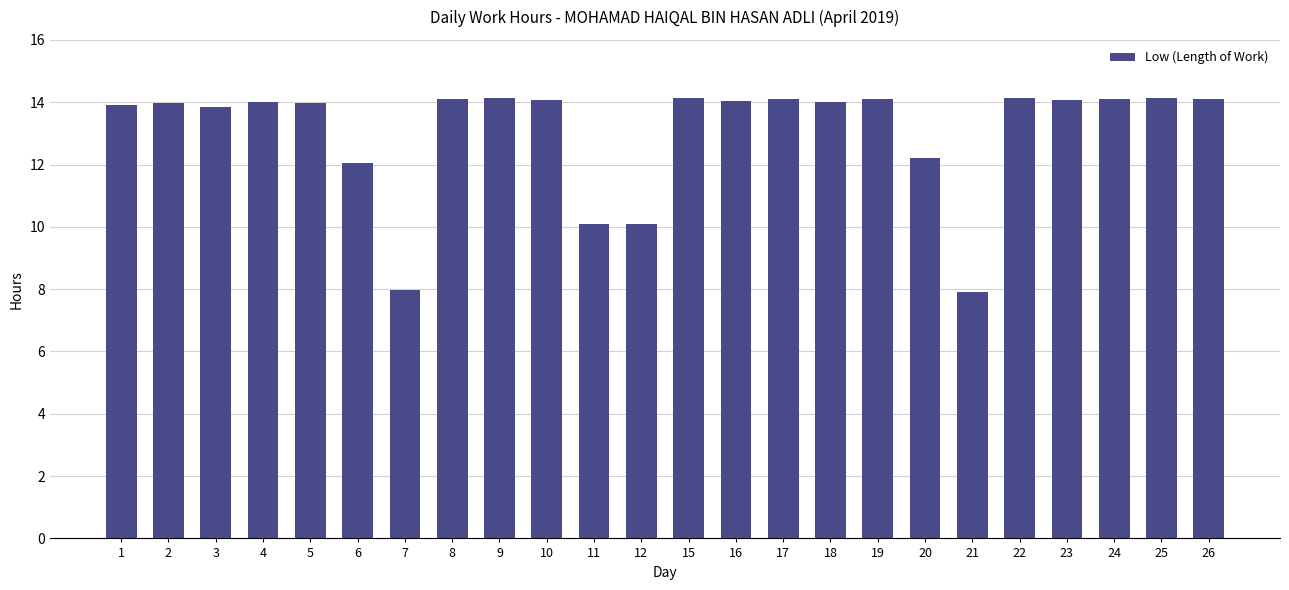

Is it true that the value at 7 is 8.0?

True